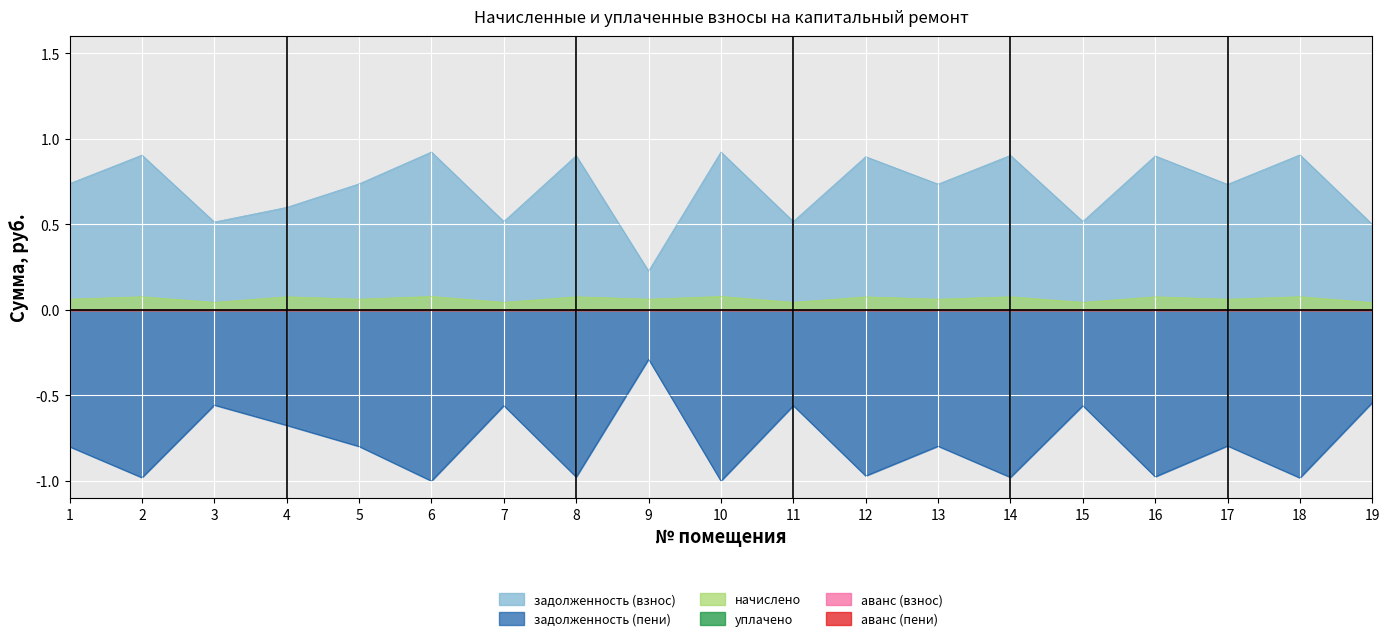

How many interior local valleys does the задолженность (пени) series have?

8